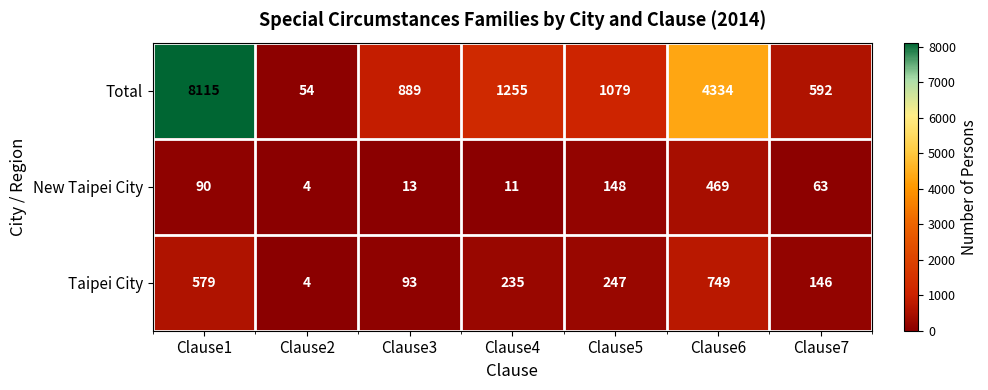

Between Clause2 and Clause3, which series saw the biggest shift?

Total